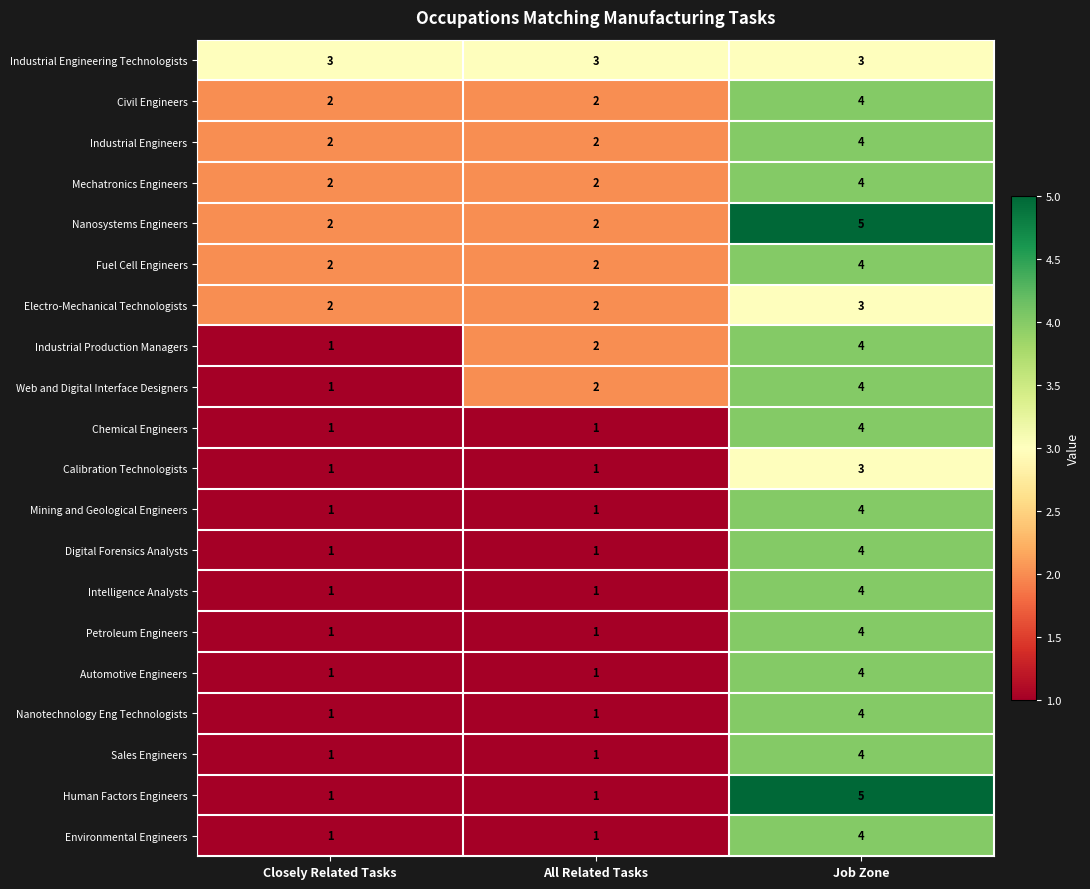

Is it true that Chemical Engineers equals 0 at All Related Tasks?

False